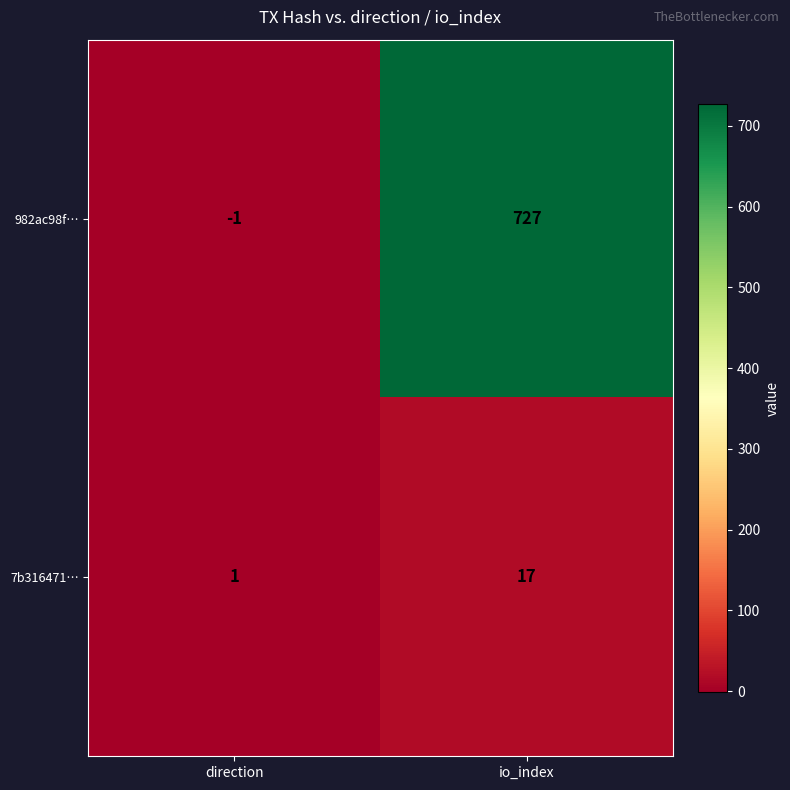

Where is 7b316471… nearest to the value 9?

direction